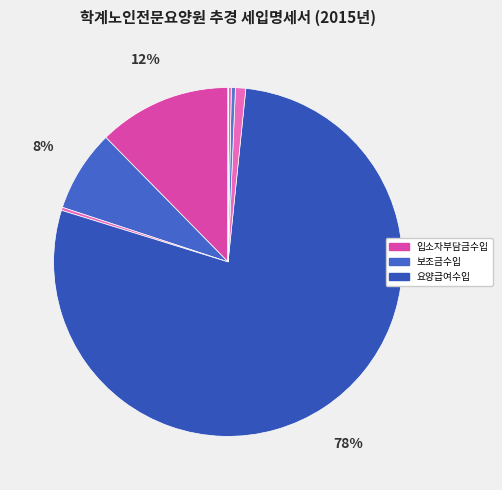

What is the majority slice?

요양급여수입